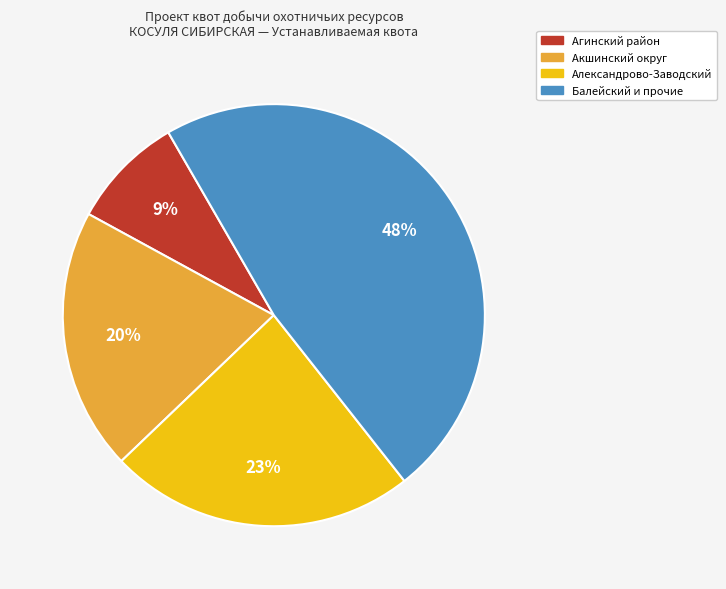

Does any single category account for the majority?

No